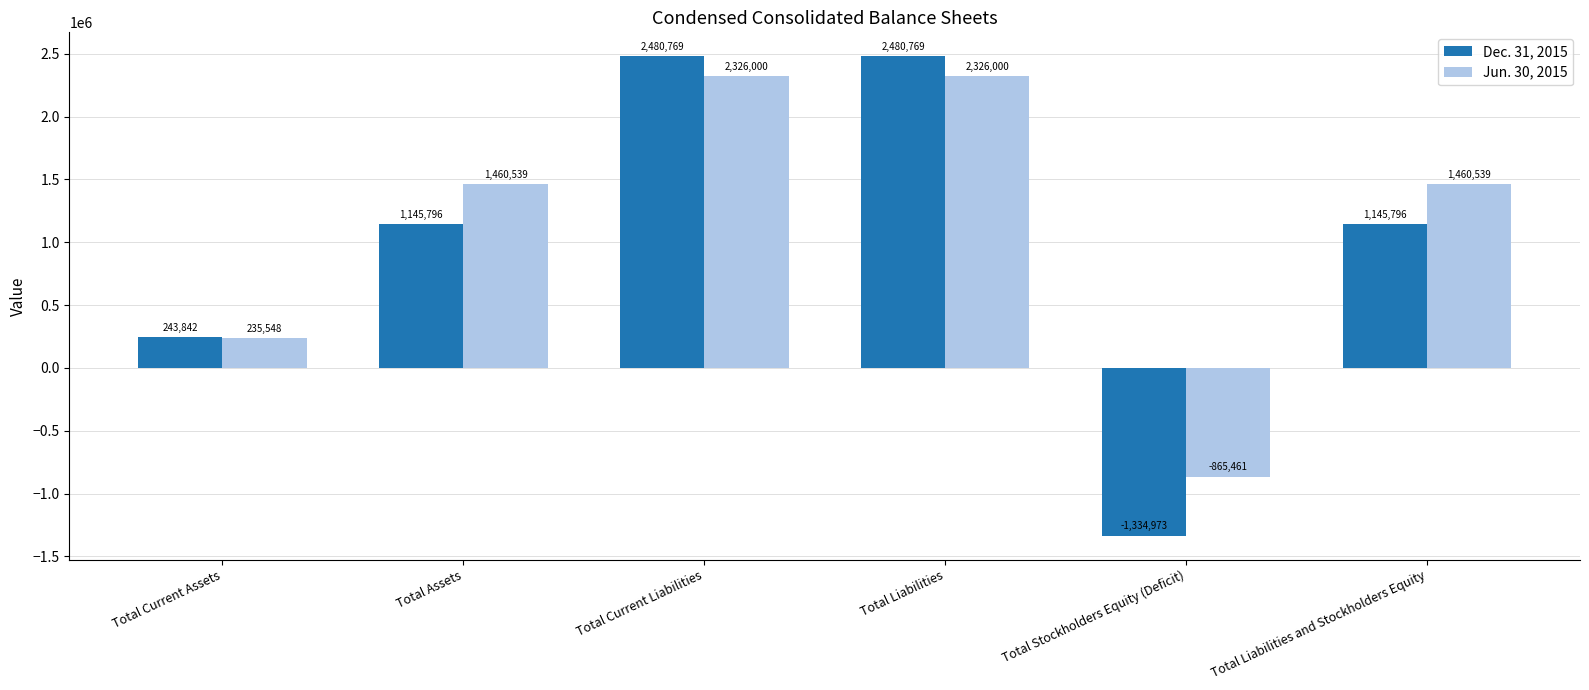

What is the maximum value for Jun. 30, 2015?

2326000